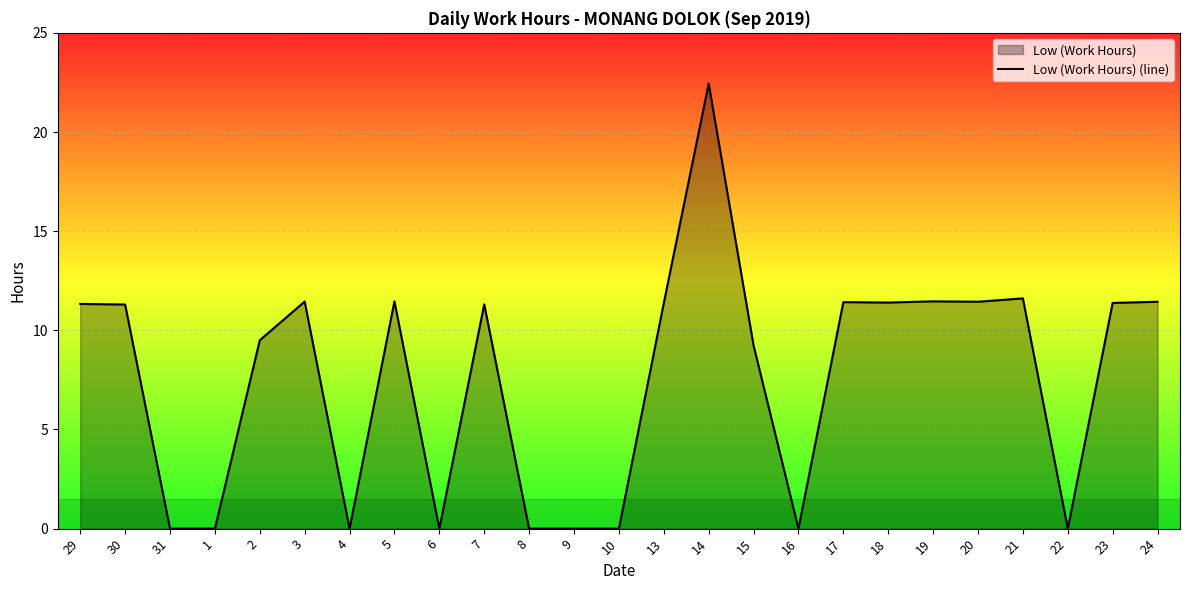

Which label corresponds to the smallest value in the chart?

31